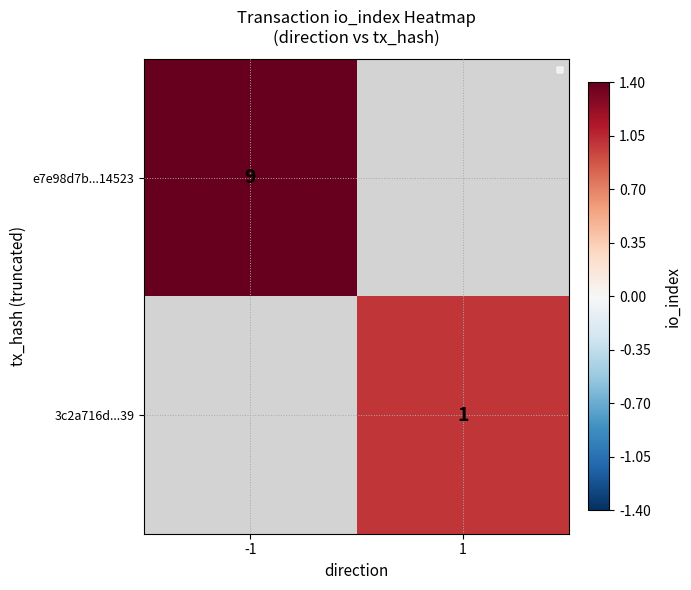

Is the value of 3c2a716d...39 at 1 greater than the value of e7e98d7b...14523 at -1?

No